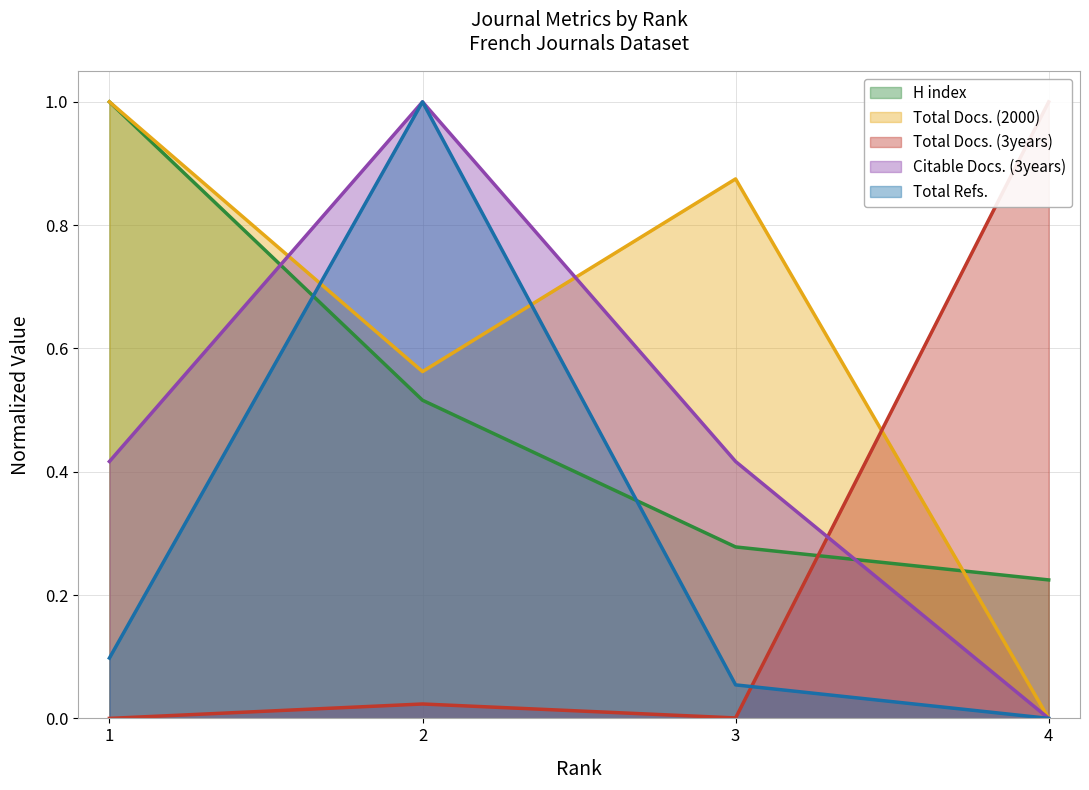

What is the difference between the second highest and minimum values in the H index series?

0.3